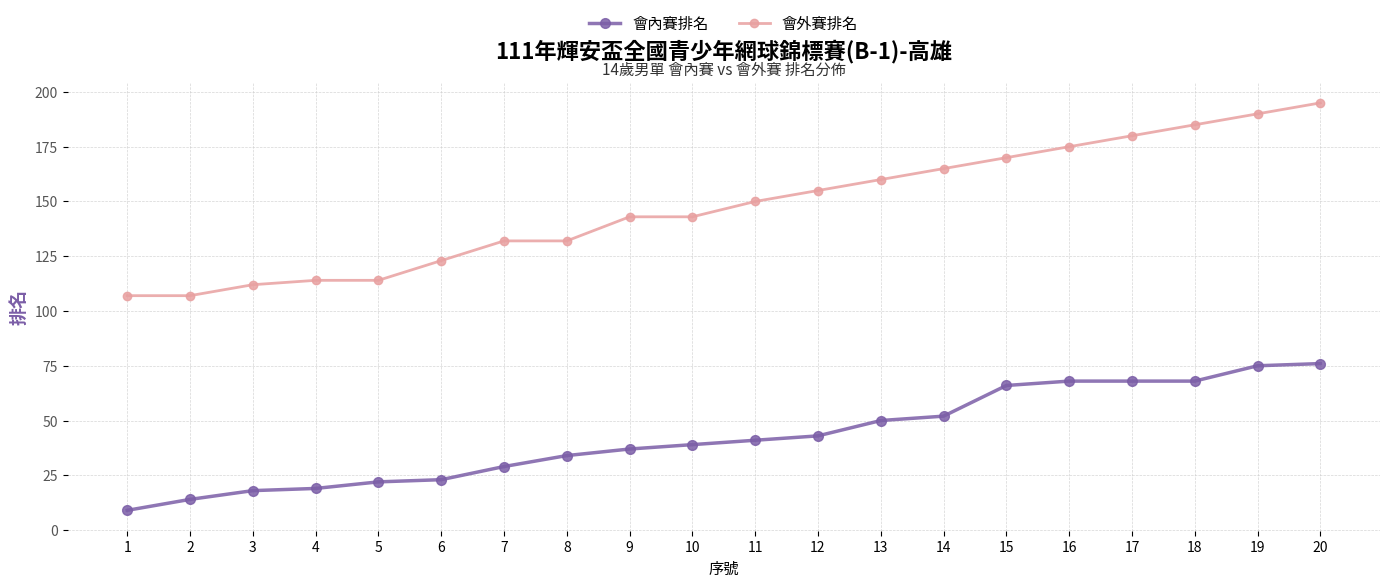

At which category does the chart reach its peak across all series?

20